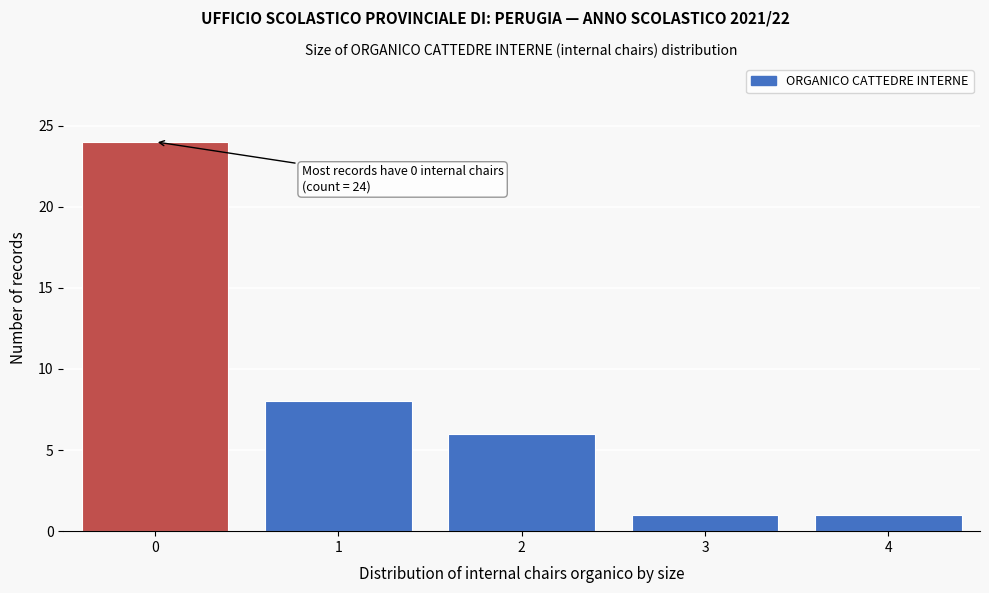

Reading left to right, transcribe all the data shown in this chart.

24	8	6	1	1